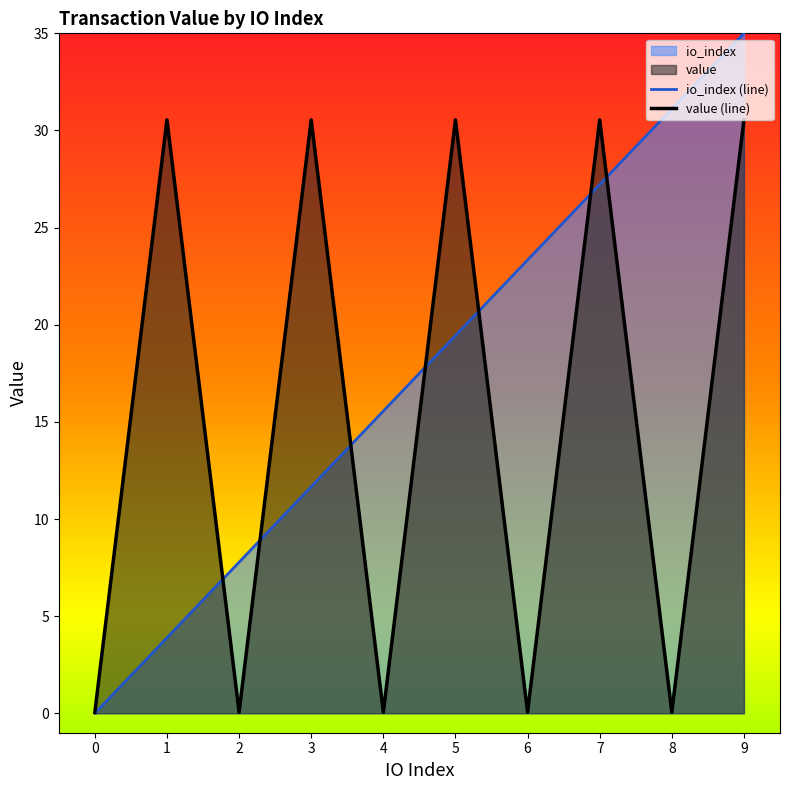

Reading right to left, what are all the values shown in this chart?

io_index: 35.0	31.1	27.2	23.3	19.4	15.6	11.7	7.8	3.9	0.0
value: 30.5	0.1	30.5	0.1	30.5	0.1	30.5	0.1	30.5	0.1